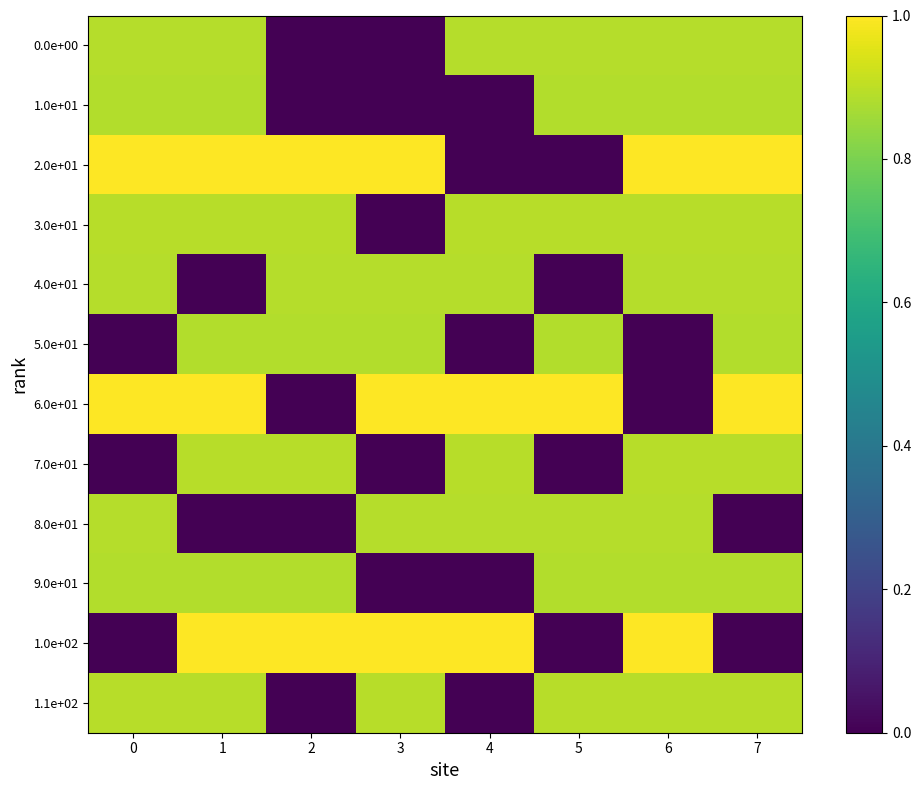

At 1, list the series in order from largest to smallest.

2.0e+01, 6.0e+01, 1.0e+02, 3.0e+01, 7.0e+01, 1.1e+02, 0.0e+00, 1.0e+01, 5.0e+01, 9.0e+01, 4.0e+01, 8.0e+01